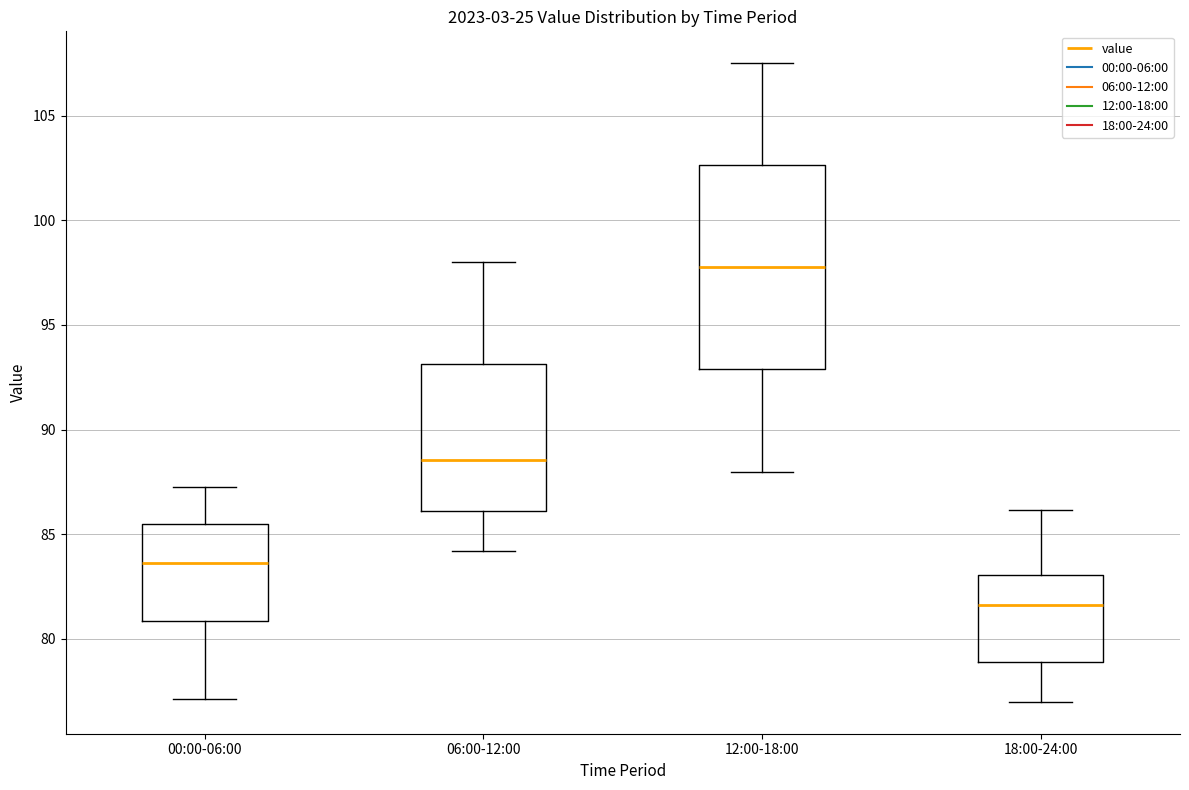

Reading left to right, read every box against the y-axis: the position of its median line, the range the box covers, and the ends of its whiskers. The values are not printed on the chart, so give them approximately, as read against the axis.

00:00-06:00: median 83.5, box 81.0 to 85.5, whiskers 77.0 to 87.5
06:00-12:00: median 88.5, box 86.0 to 93.0, whiskers 84.0 to 98.0
12:00-18:00: median 98.0, box 93.0 to 102.5, whiskers 88.0 to 107.5
18:00-24:00: median 81.5, box 79.0 to 83.0, whiskers 77.0 to 86.0